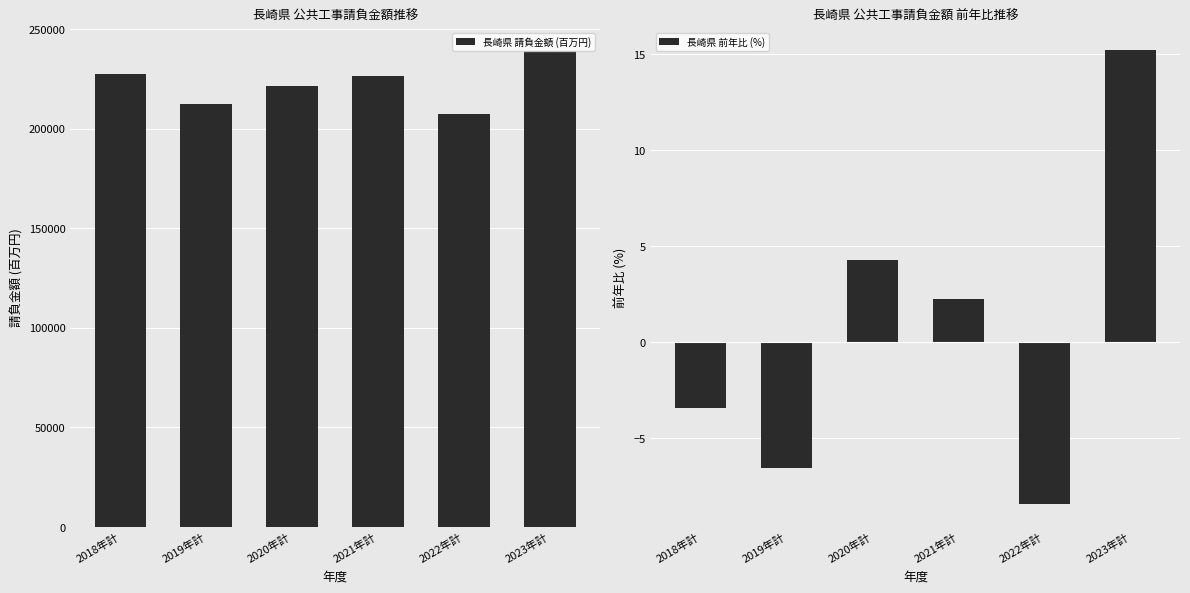

Reading right to left, transcribe all the data shown in this chart.

長崎県 請負金額 (百万円): 238747.0	207269.0	226434.0	221474.0	212450.0	227439.0
長崎県 前年比 (%): 15.2	-8.5	2.2	4.2	-6.6	-3.5